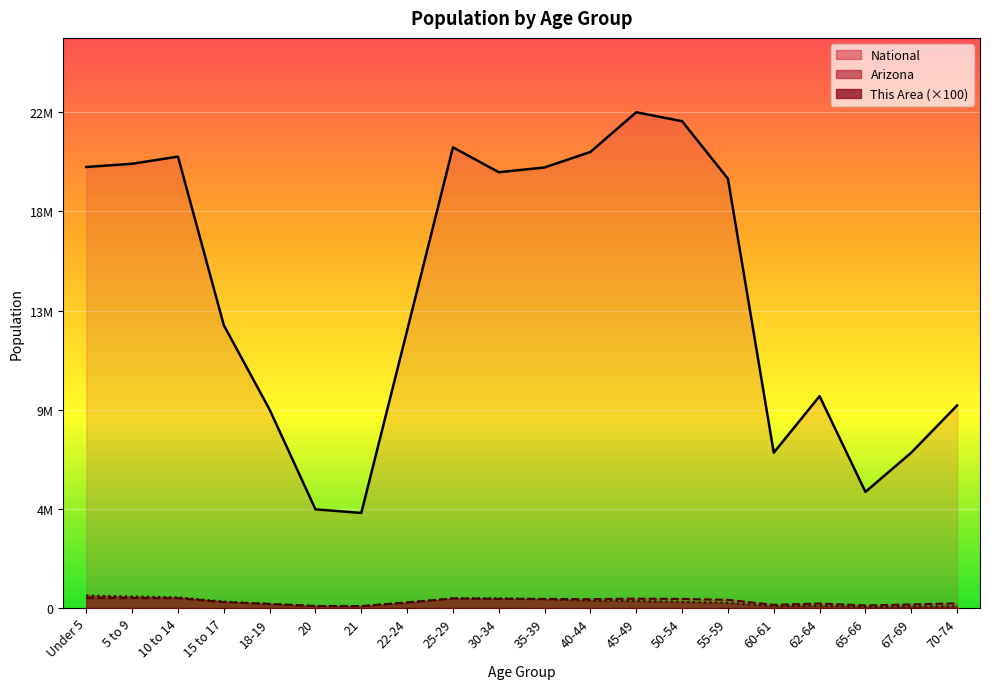

What is the total value across all series at 22-24?

13214562